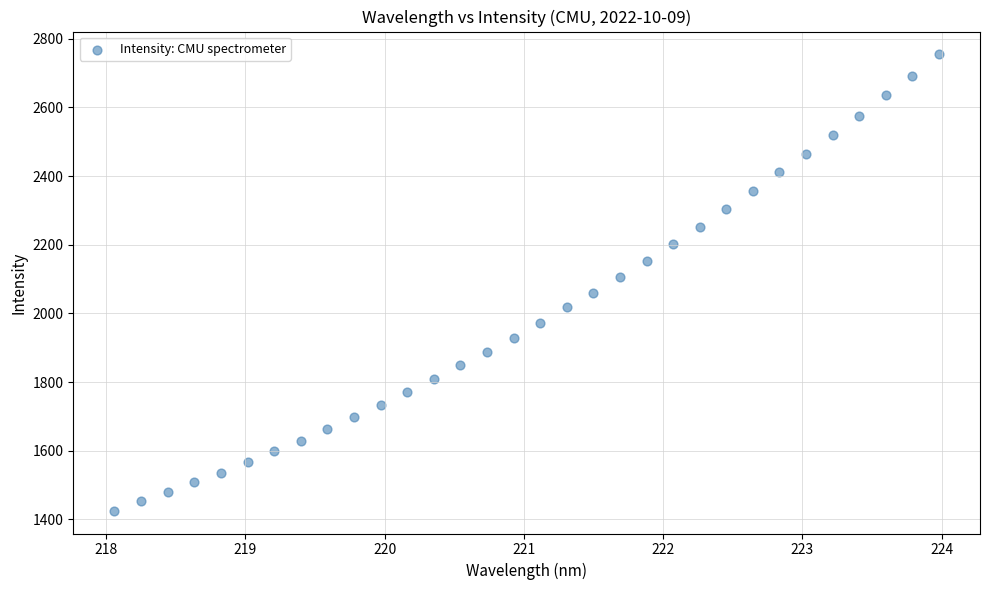

What is the range of X values (max minus min)?

5.9